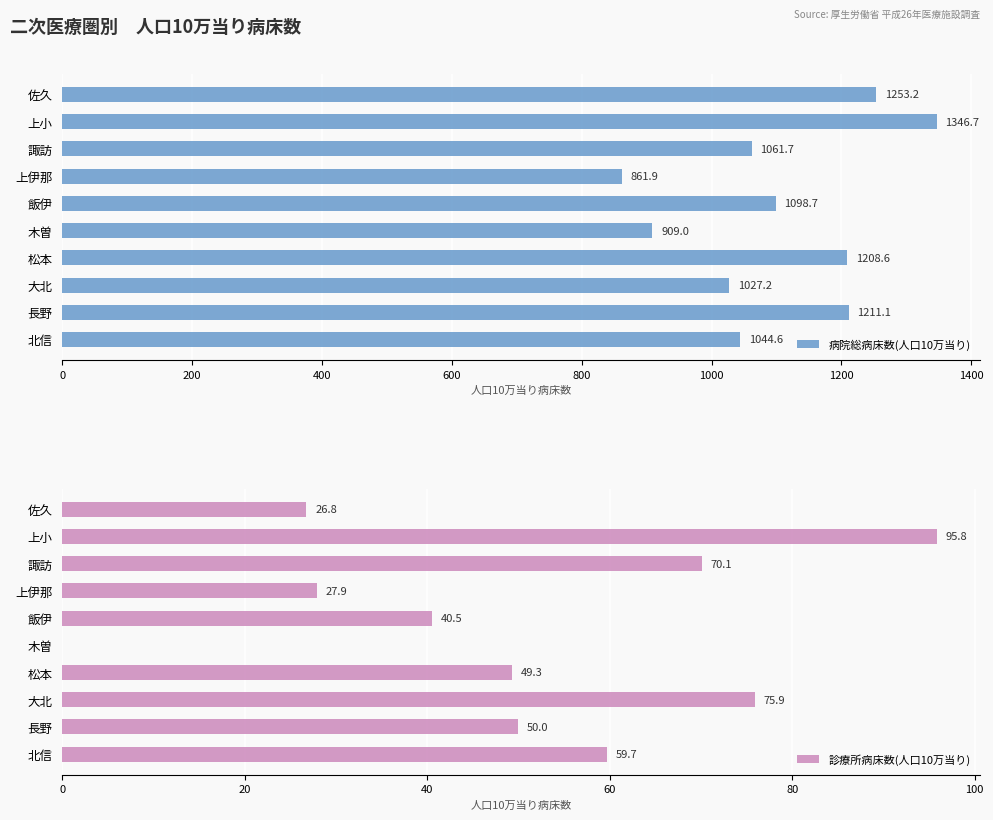

Which series has the largest total across all categories?

病院総病床数(人口10万当り)